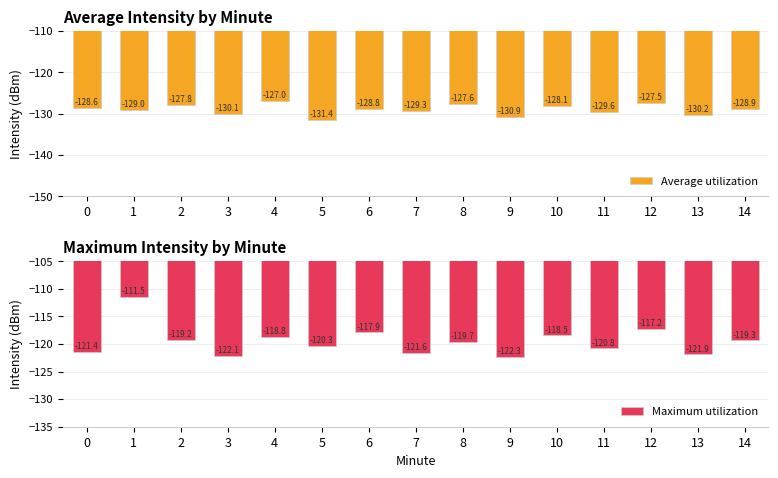

Which category has the lowest value across all series?

5